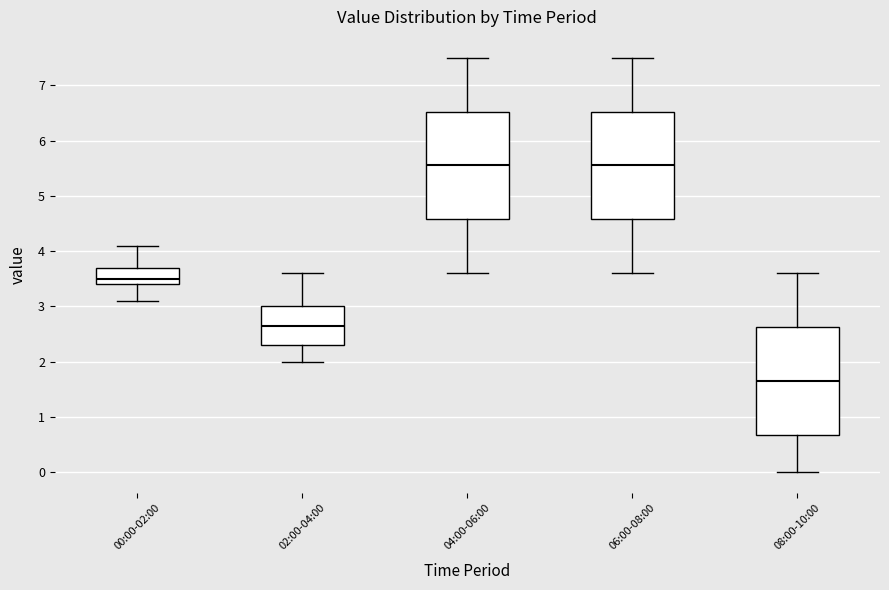

Where is the upper edge of the box for 08:00-10:00 on the y-axis? The values are not printed on the chart, so give them approximately, as read against the axis.

2.6